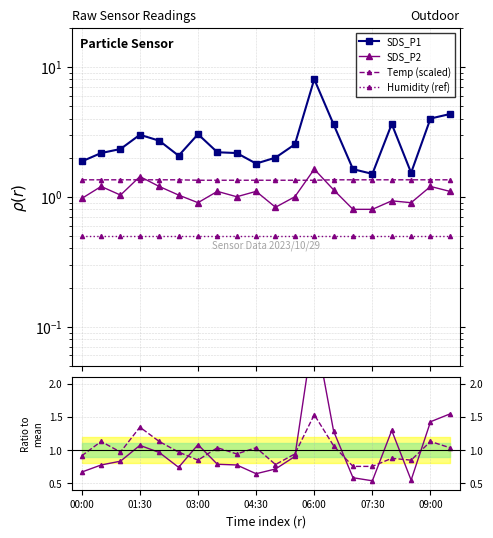

Reading left to right, what are all the values shown in this chart?

SDS_P1: 1.9	2.2	2.3	3.0	2.7	2.1	3.0	2.2	2.2	1.8	2.0	2.5	8.0	3.6	1.6	1.5	3.6	1.5	4.0	4.3
SDS_P2: 1.0	1.2	1.0	1.4	1.2	1.0	0.9	1.1	1.0	1.1	0.8	1.0	1.6	1.1	0.8	0.8	0.9	0.9	1.2	1.1
Temp (scaled): 1.4	1.4	1.4	1.4	1.4	1.4	1.3	1.3	1.3	1.3	1.3	1.3	1.3	1.4	1.4	1.4	1.4	1.4	1.4	1.4
Humidity (ref): 0.5	0.5	0.5	0.5	0.5	0.5	0.5	0.5	0.5	0.5	0.5	0.5	0.5	0.5	0.5	0.5	0.5	0.5	0.5	0.5
SDS_P1 ratio: 0.7	0.8	0.8	1.1	1.0	0.7	1.1	0.8	0.8	0.6	0.7	0.9	2.9	1.3	0.6	0.5	1.3	0.5	1.4	1.5
SDS_P2 ratio: 0.9	1.1	1.0	1.3	1.1	1.0	0.8	1.0	0.9	1.0	0.8	0.9	1.5	1.1	0.8	0.8	0.9	0.8	1.1	1.0